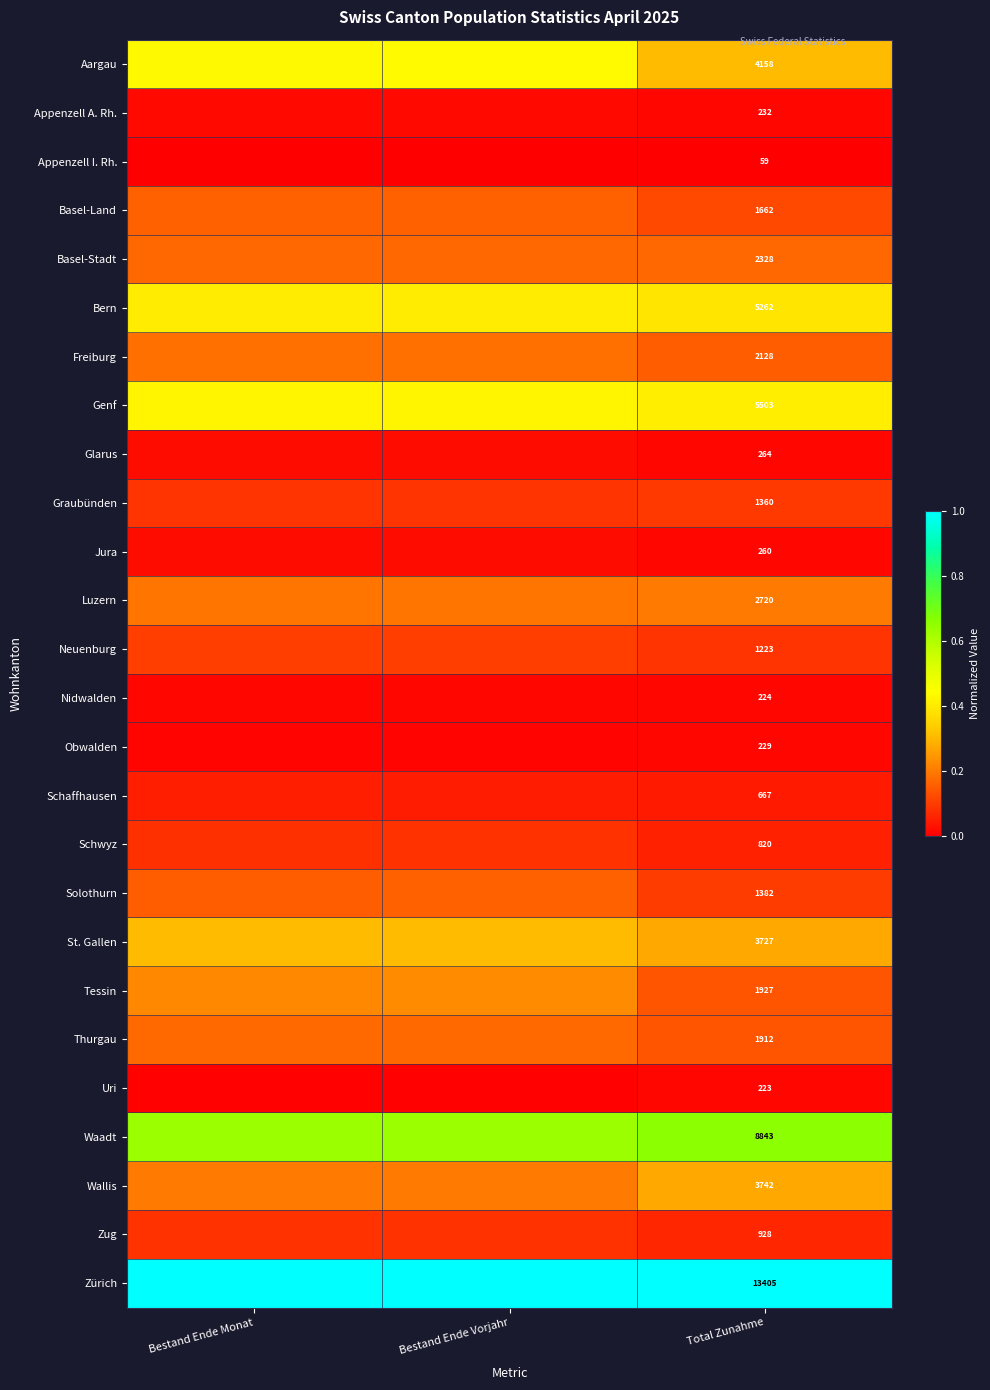

At Total Zunahme, list the series in order from largest to smallest.

Zürich, Waadt, Genf, Bern, Aargau, Wallis, St. Gallen, Luzern, Basel-Stadt, Freiburg, Tessin, Thurgau, Basel-Land, Solothurn, Graubünden, Neuenburg, Zug, Schwyz, Schaffhausen, Glarus, Jura, Appenzell A. Rh., Obwalden, Nidwalden, Uri, Appenzell I. Rh.